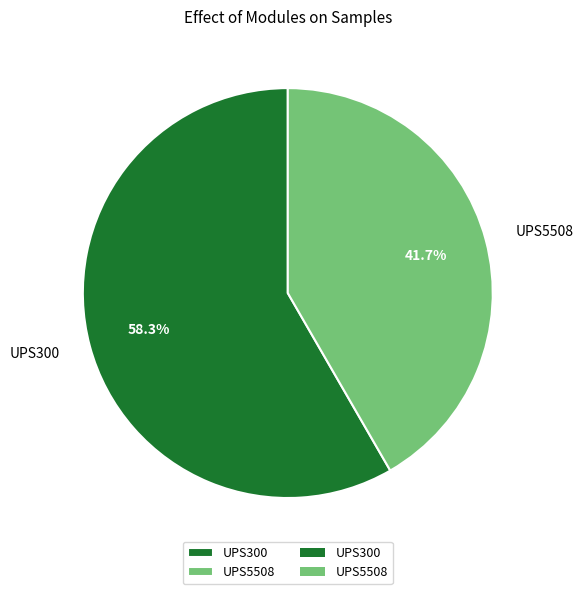

Is the sum of UPS300 and UPS5508 greater than half?

Yes